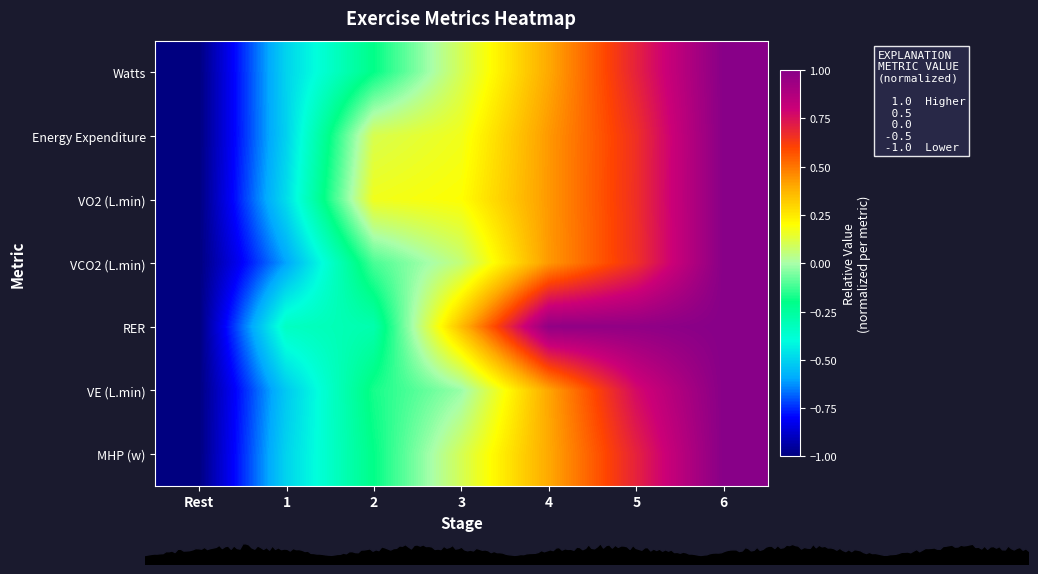

True or false: VCO2 (L.min) has a value of 1.1 at 5.

False